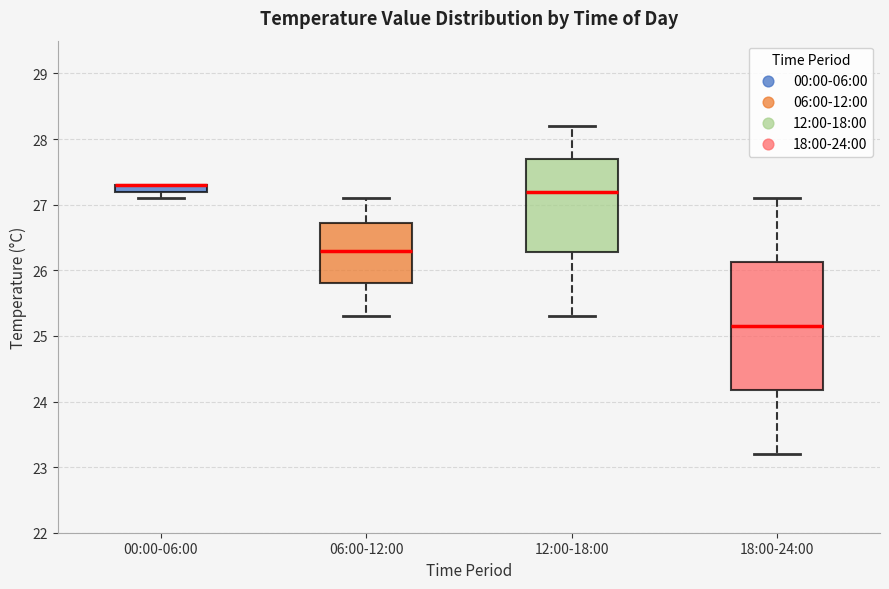

Where is the upper edge of the box for 06:00-12:00 on the y-axis? The values are not printed on the chart, so give them approximately, as read against the axis.

26.7